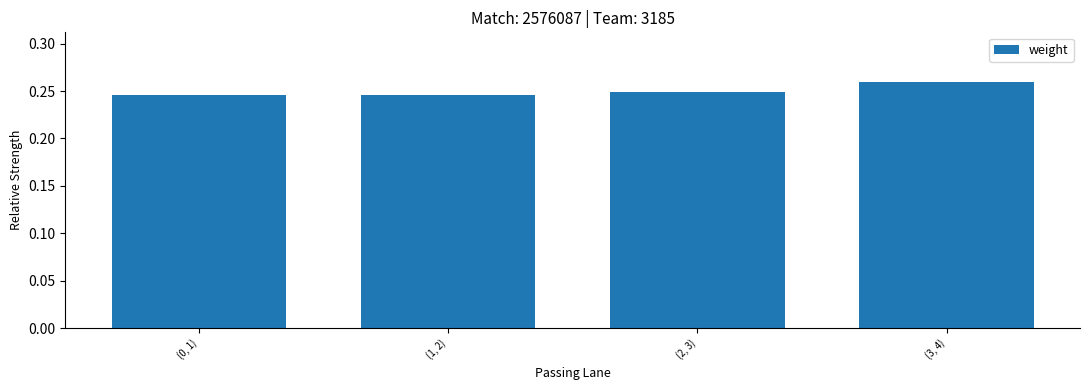

List the labels in order of value, largest first.

(3, 4), (2, 3), (1, 2), (0, 1)